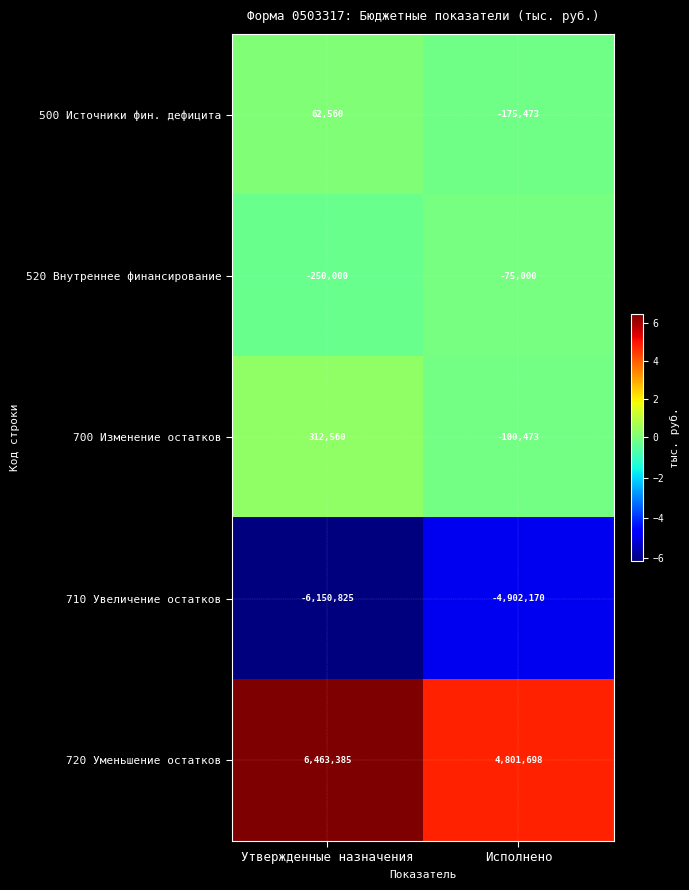

Reading left to right, list all the values displayed in this chart.

500 Источники фин. дефицита: 62560	-175473
520 Внутреннее финансирование: -250000	-75000
700 Изменение остатков: 312560	-100473
710 Увеличение остатков: -6150825	-4902170
720 Уменьшение остатков: 6463385	4801698